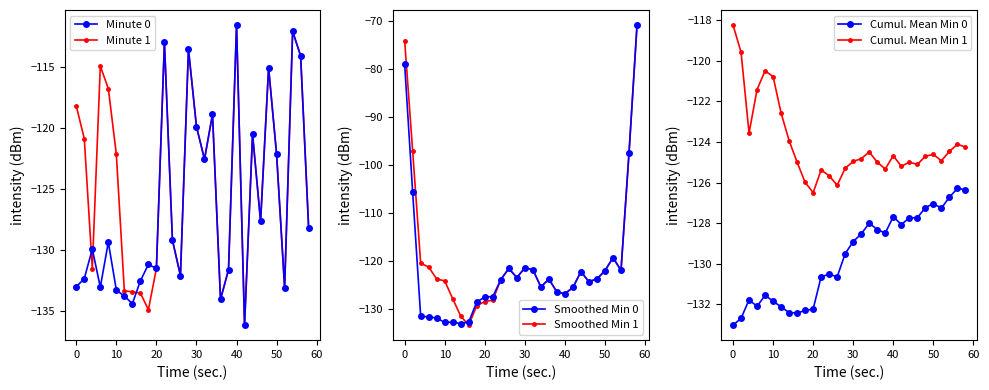

Read the Smoothed Min 1 value at 30.

-121.4